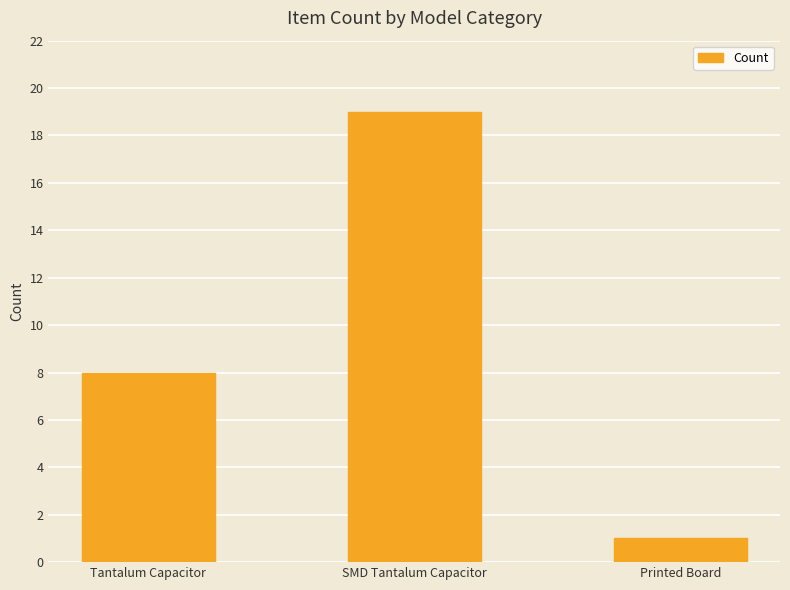

What position from the left is SMD Tantalum Capacitor?

2